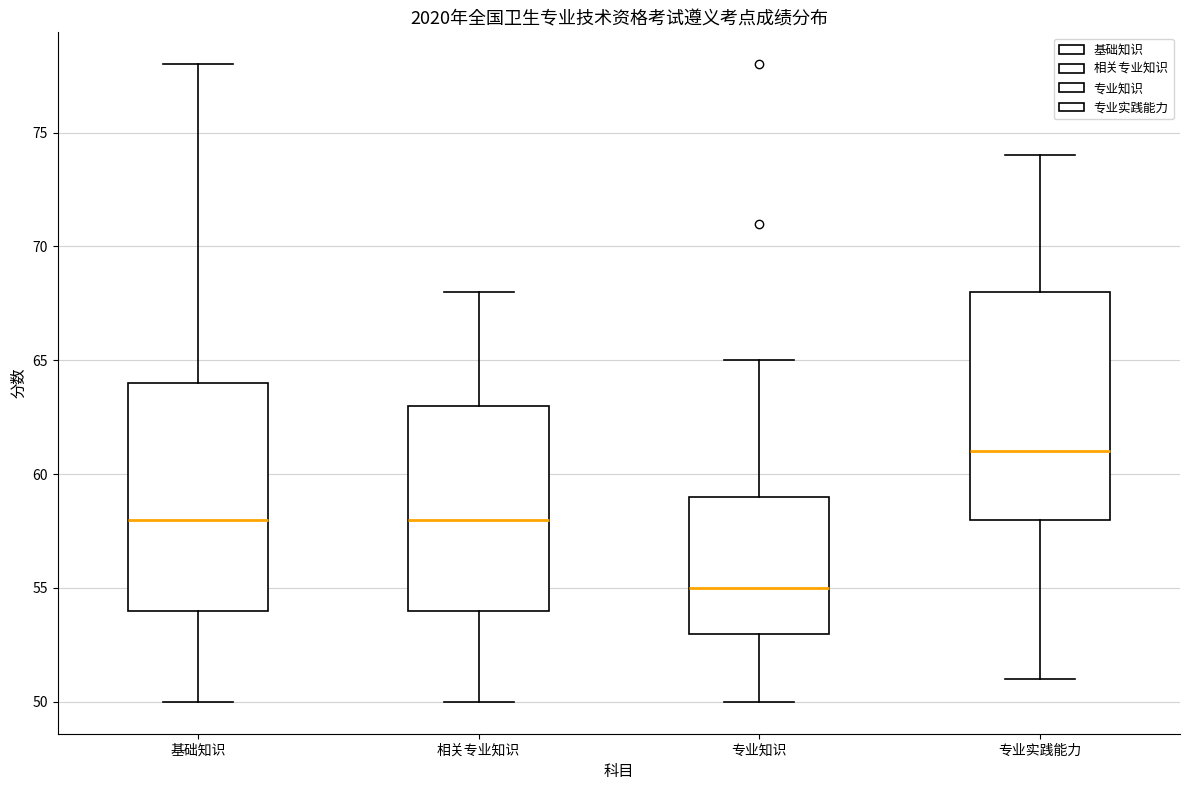

Reading left to right, read every box against the y-axis: the position of its median line, the range the box covers, and the ends of its whiskers. The values are not printed on the chart, so give them approximately, as read against the axis.

基础知识: median 58, box 54 to 64, whiskers 50 to 78
相关专业知识: median 58, box 54 to 63, whiskers 50 to 68
专业知识: median 55, box 53 to 59, whiskers 50 to 65
专业实践能力: median 61, box 58 to 68, whiskers 51 to 74